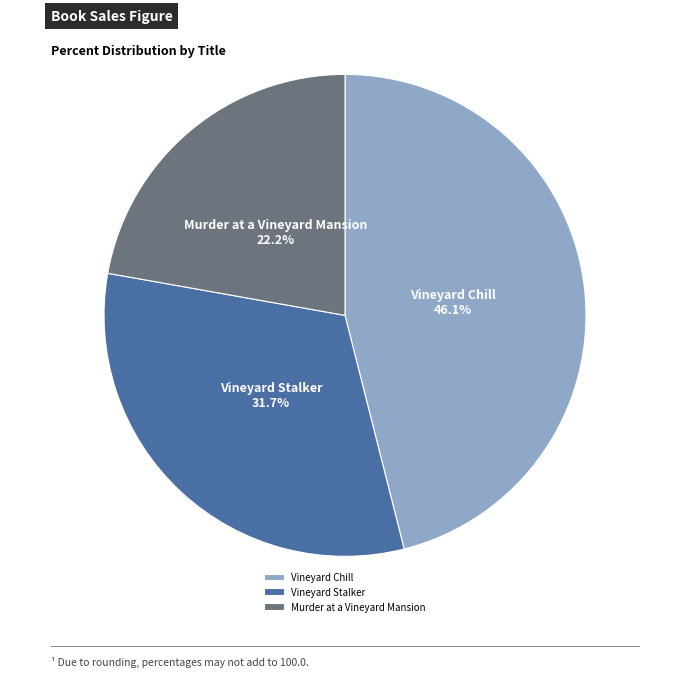

How many slices are in this pie chart?

3